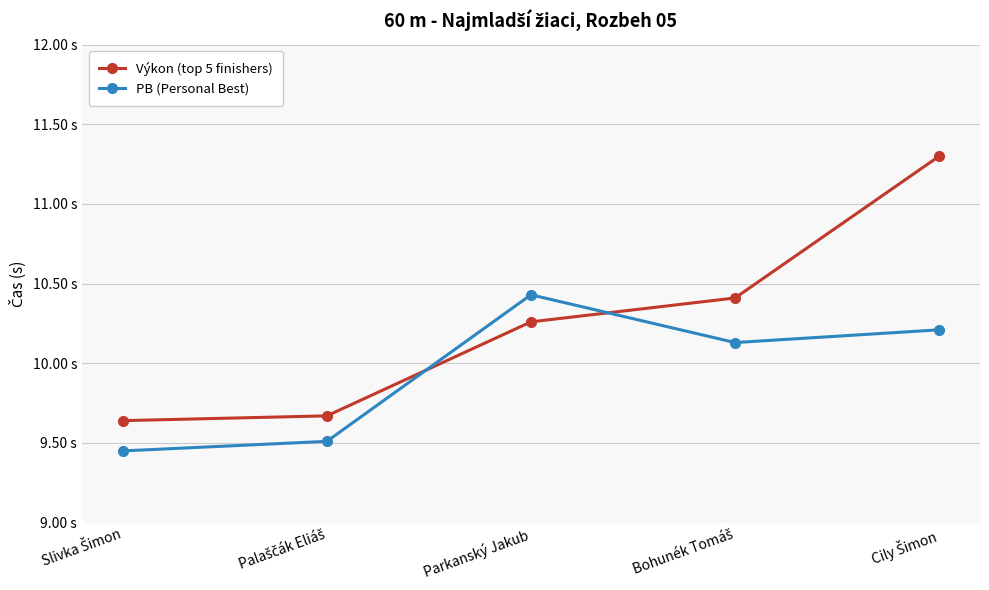

Is it true that PB (Personal Best) equals 10.2 at Cily Šimon?

True